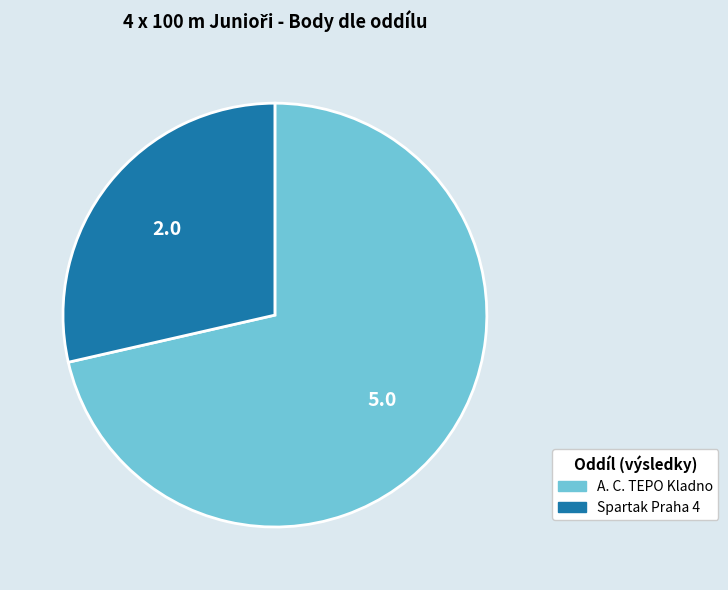

Does A. C. TEPO Kladno represent more than half of the total?

Yes